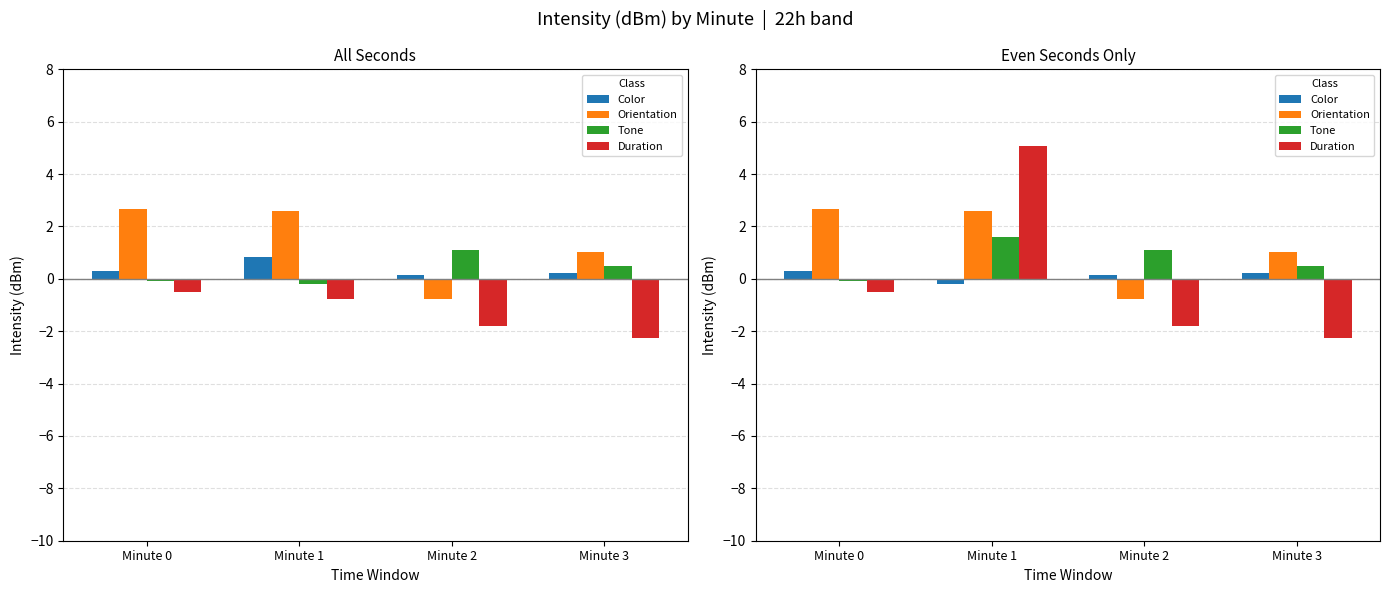

What is the minimum value for Duration?

-2.2